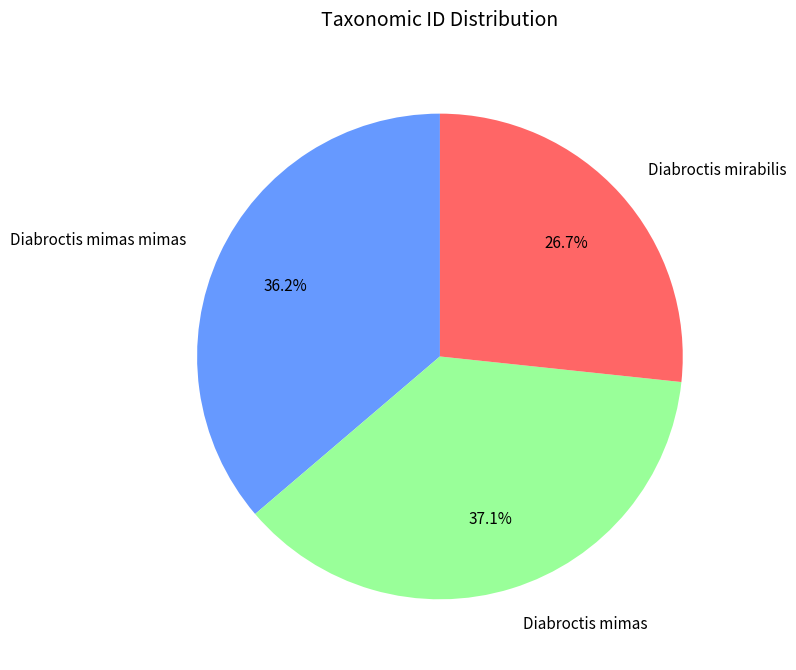

Approximately how many times larger is the value at Diabroctis mimas mimas compared to Diabroctis mirabilis?

1.4